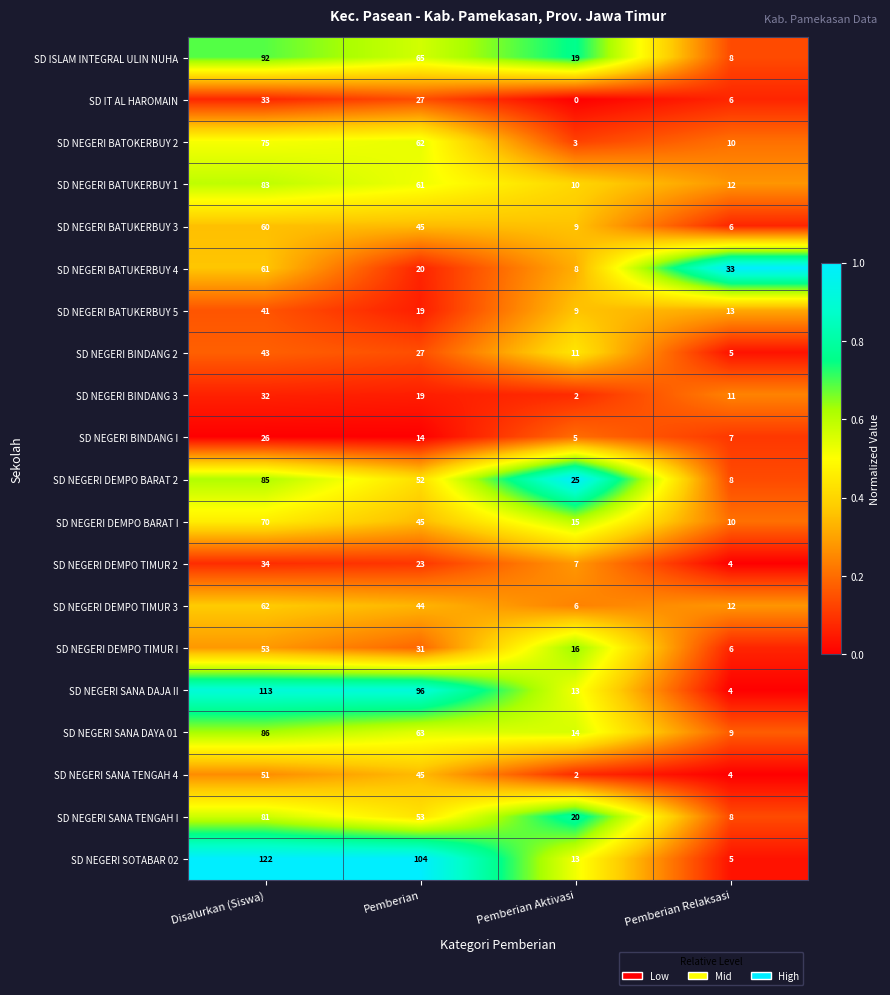

At which label is SD NEGERI BATUKERBUY 5 closest to 25?

Pemberian